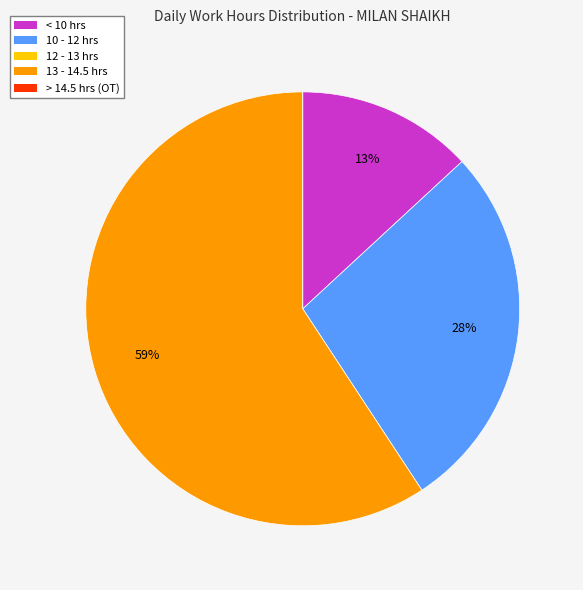

The 13 - 14.5 hrs slice represents 59% of the pie. True or false?

True